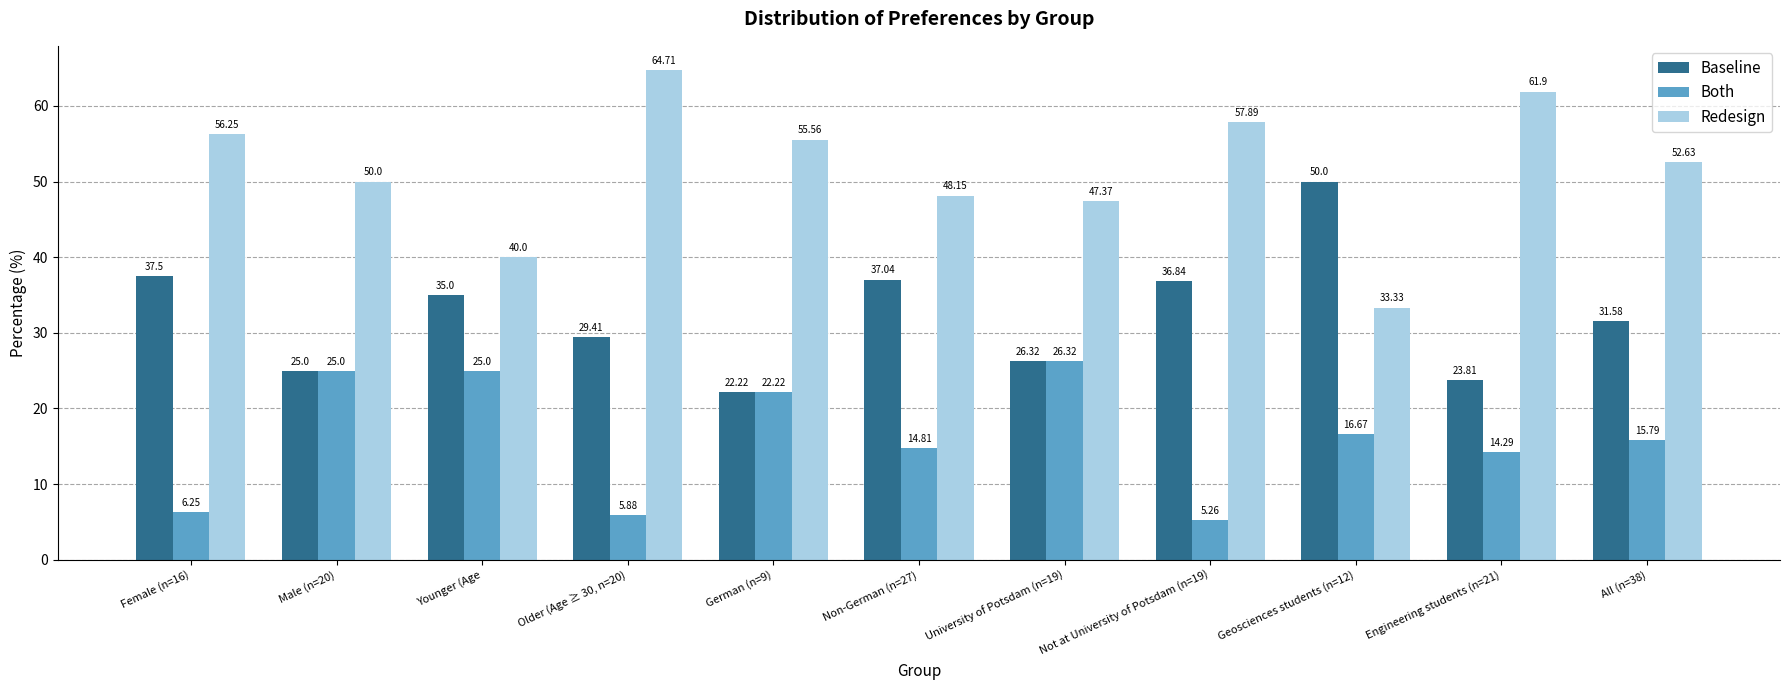

List the series in order of their overall mean, lowest first.

Both, Baseline, Redesign